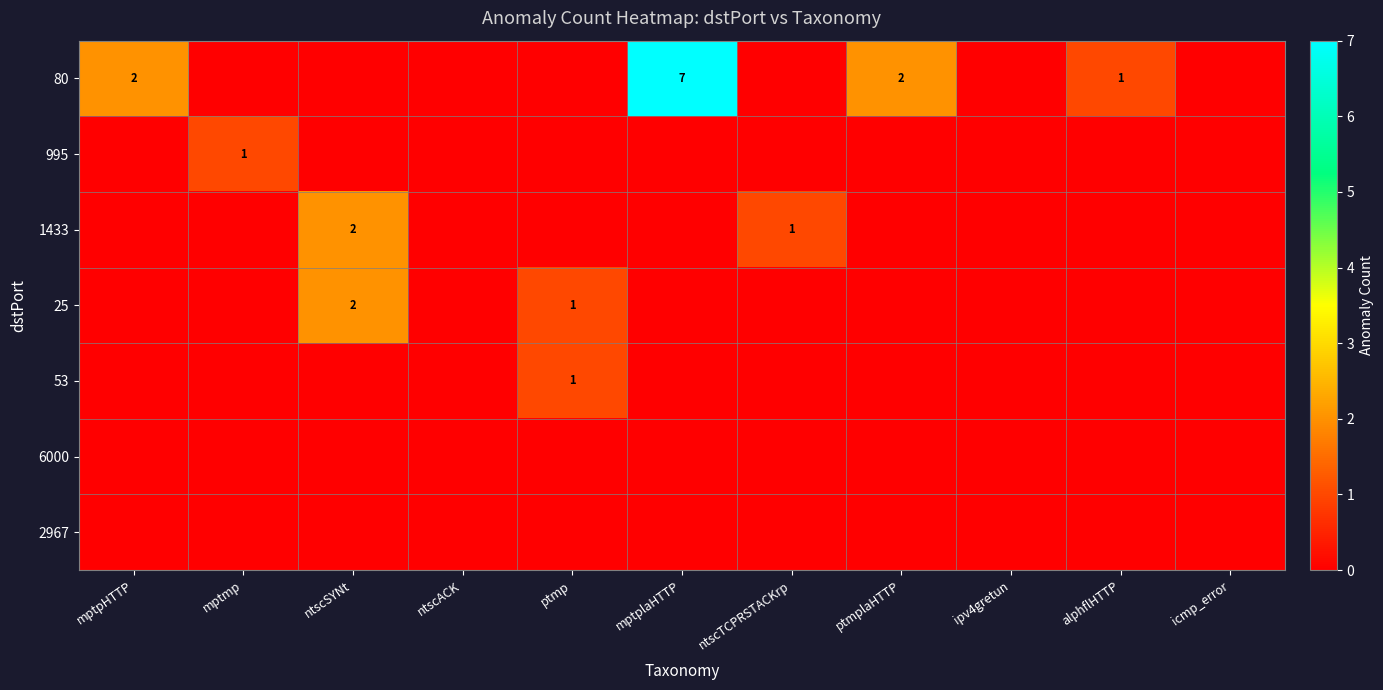

What is the difference between the maximum and minimum values in the 53 series?

1